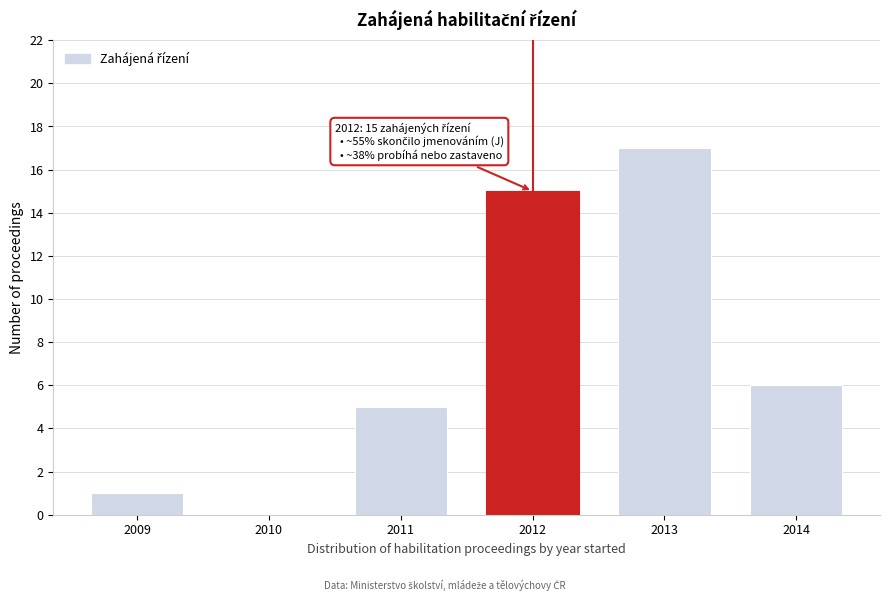

Reading left to right, what are all the values shown in this chart?

2009=1	2010=0	2011=5	2012=15	2013=17	2014=6